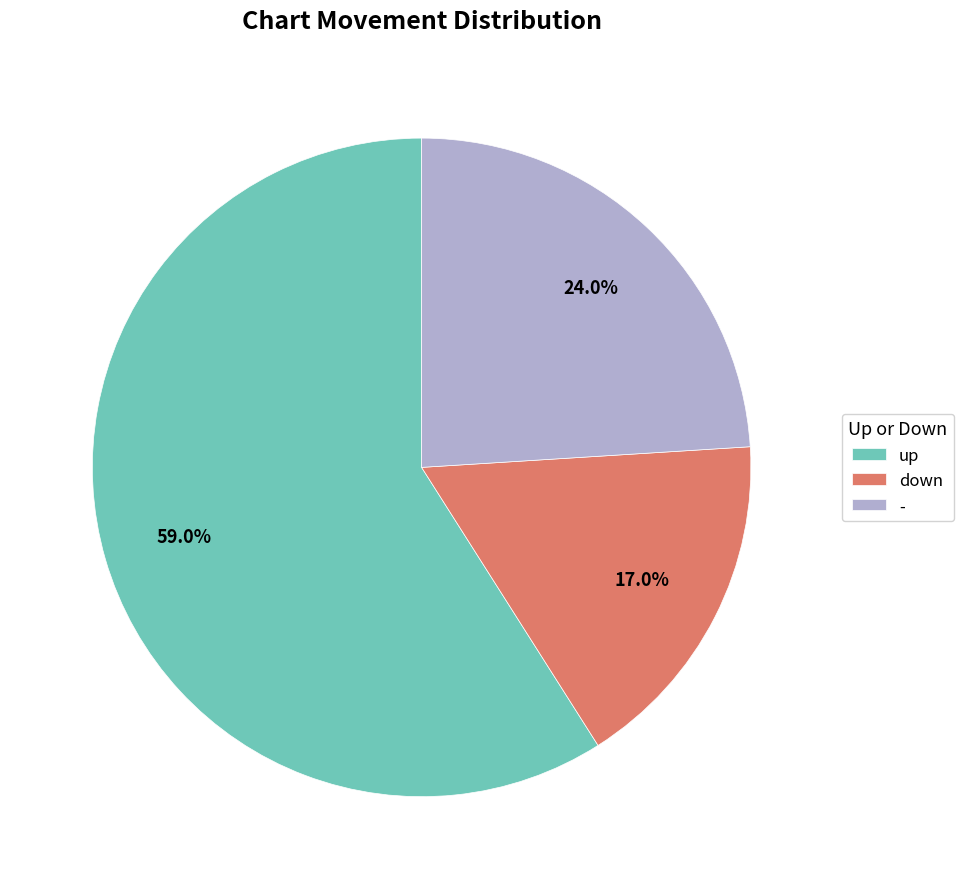

How many slices are in this pie chart?

3